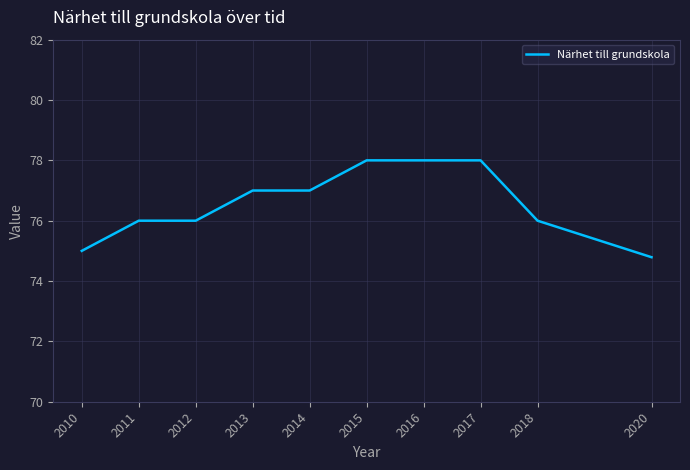

What is the difference between the maximum and minimum values?

3.2